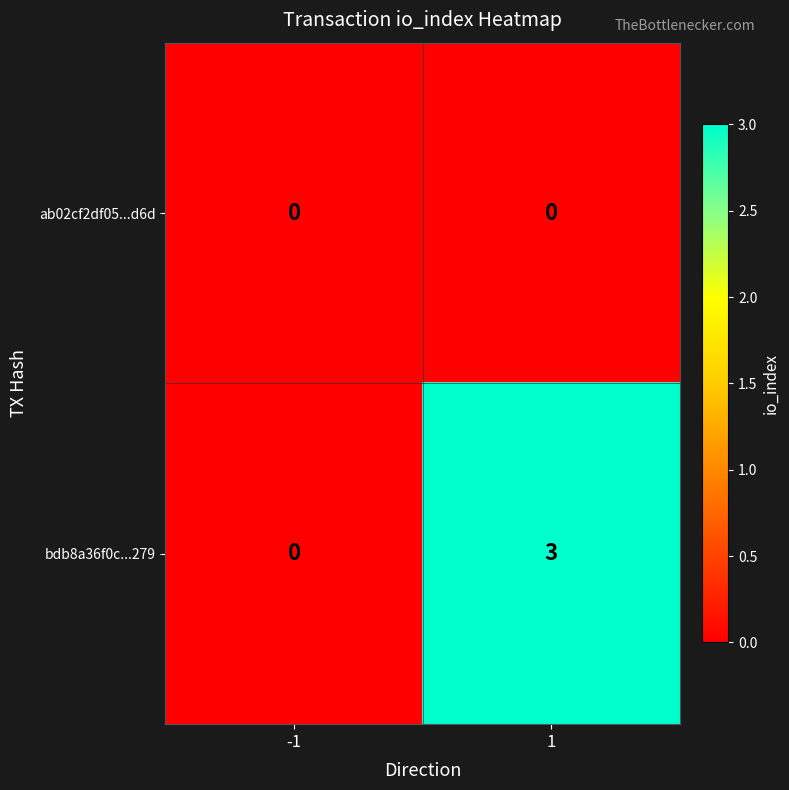

Reading left to right, transcribe all the data shown in this chart.

ab02cf2df05...d6d: -1=0	1=0
bdb8a36f0c...279: -1=0	1=3